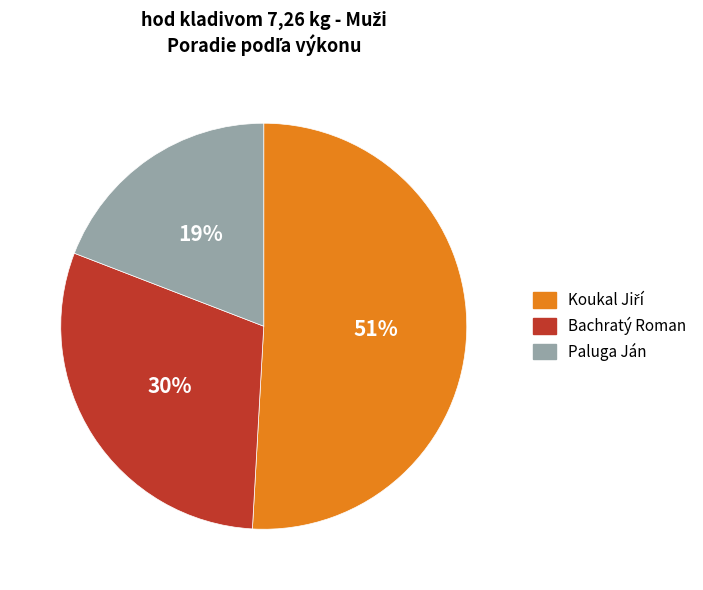

Does any single category account for the majority?

Yes